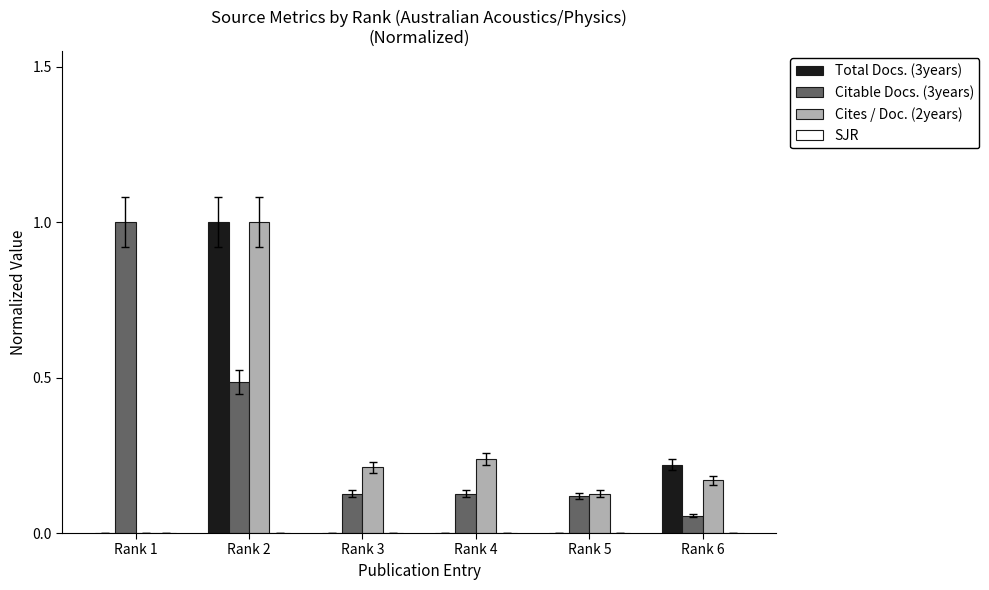

Are the bars horizontal?

No